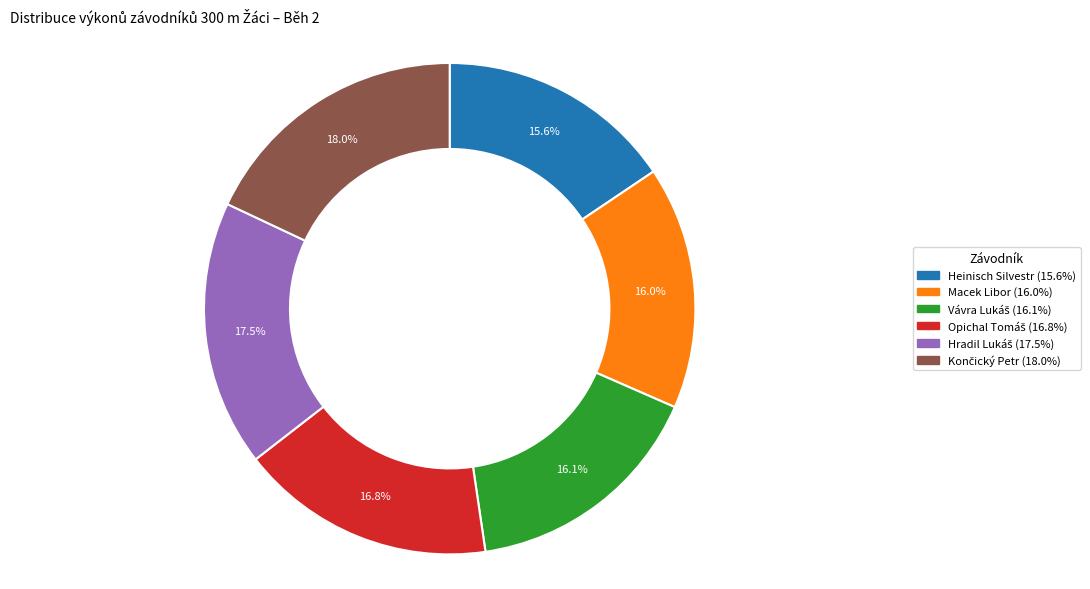

Does any single category account for the majority?

No